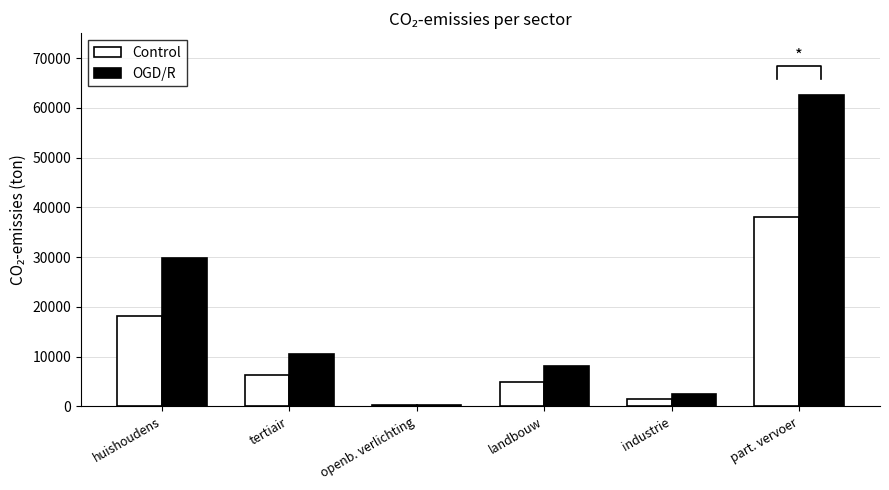

What is the label of the 2nd bar from the left?

tertiair